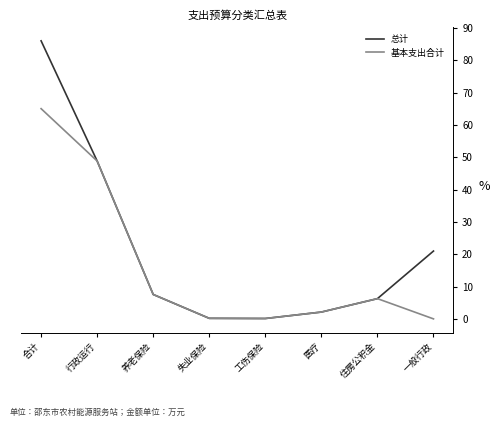

At which label does 基本支出合计 first exceed 6?

合计